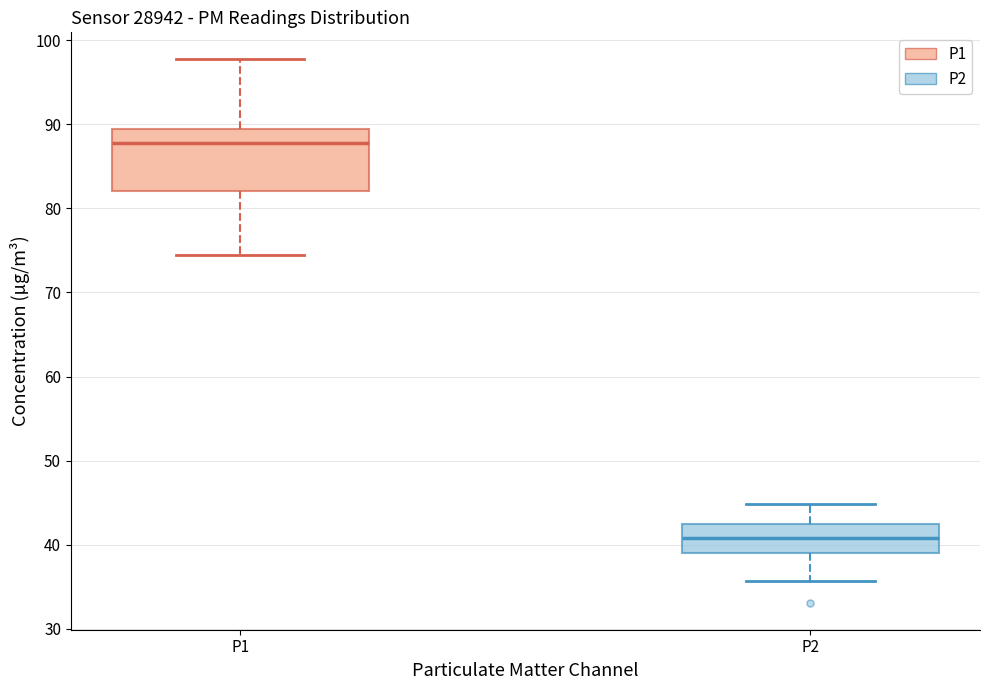

Comparing the boxes themselves (not the whiskers), which one is the tallest?

P1